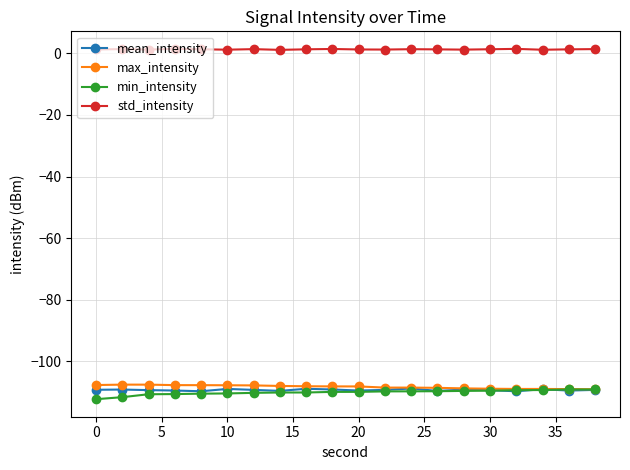

What is the maximum value for max_intensity?

-107.5